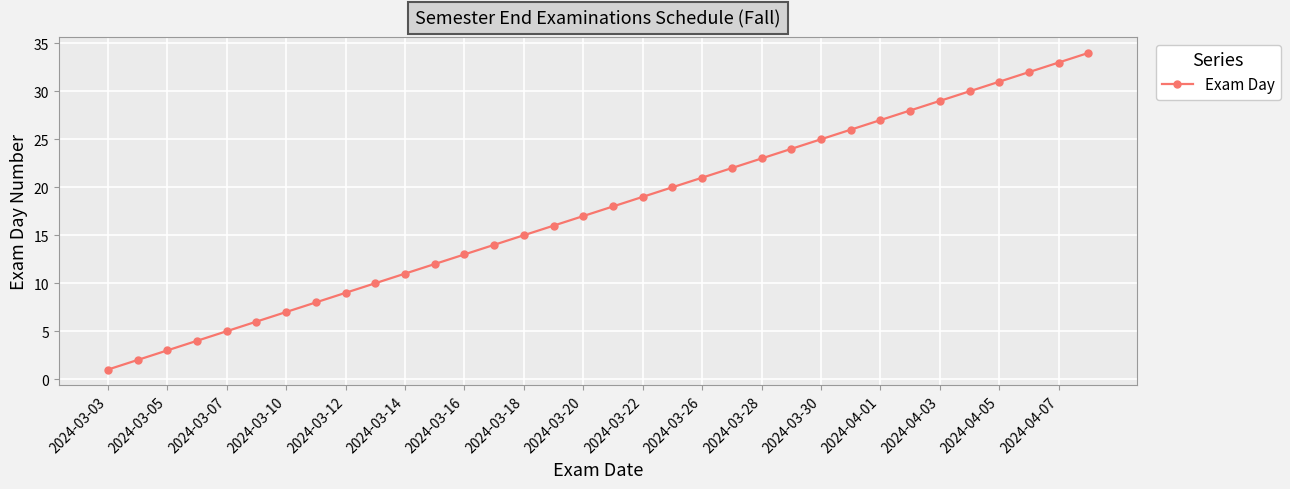

What is the difference between the second highest and second lowest values?

31